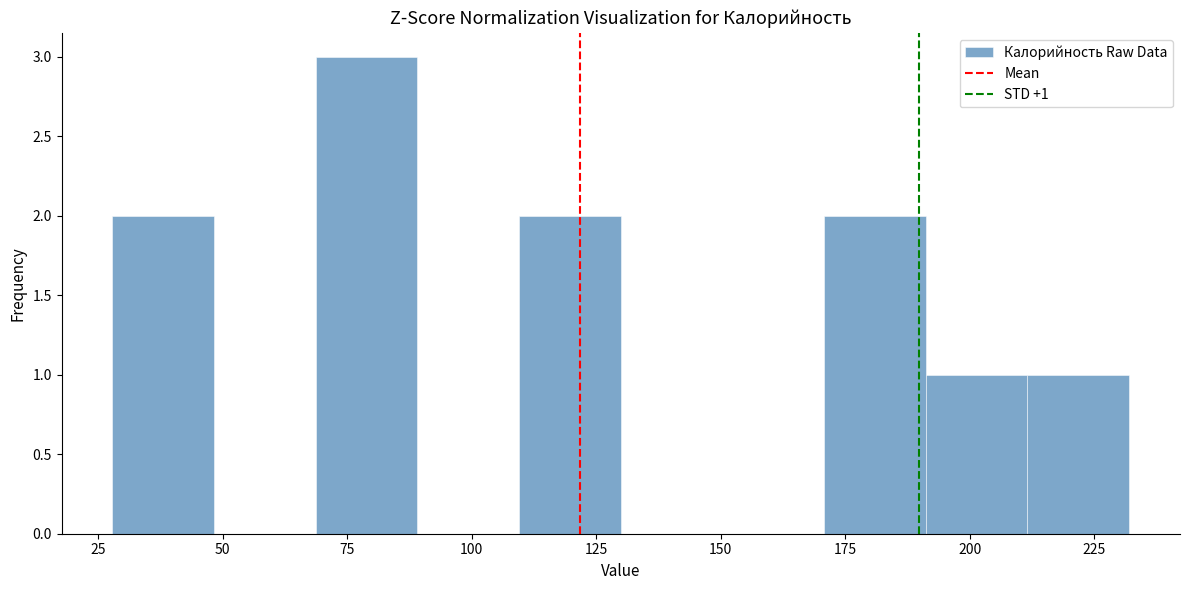

Over which range of the x-axis is the bar tallest?

70 to 90